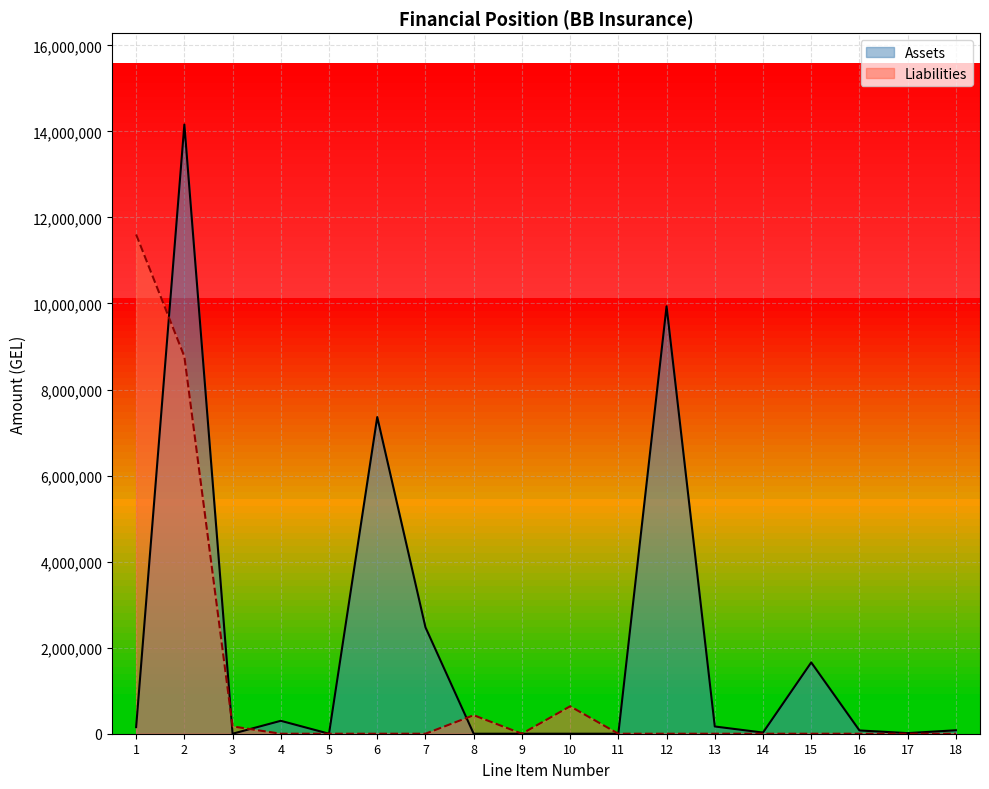

What is the spread (max minus min) of values at 2?

5391375.9